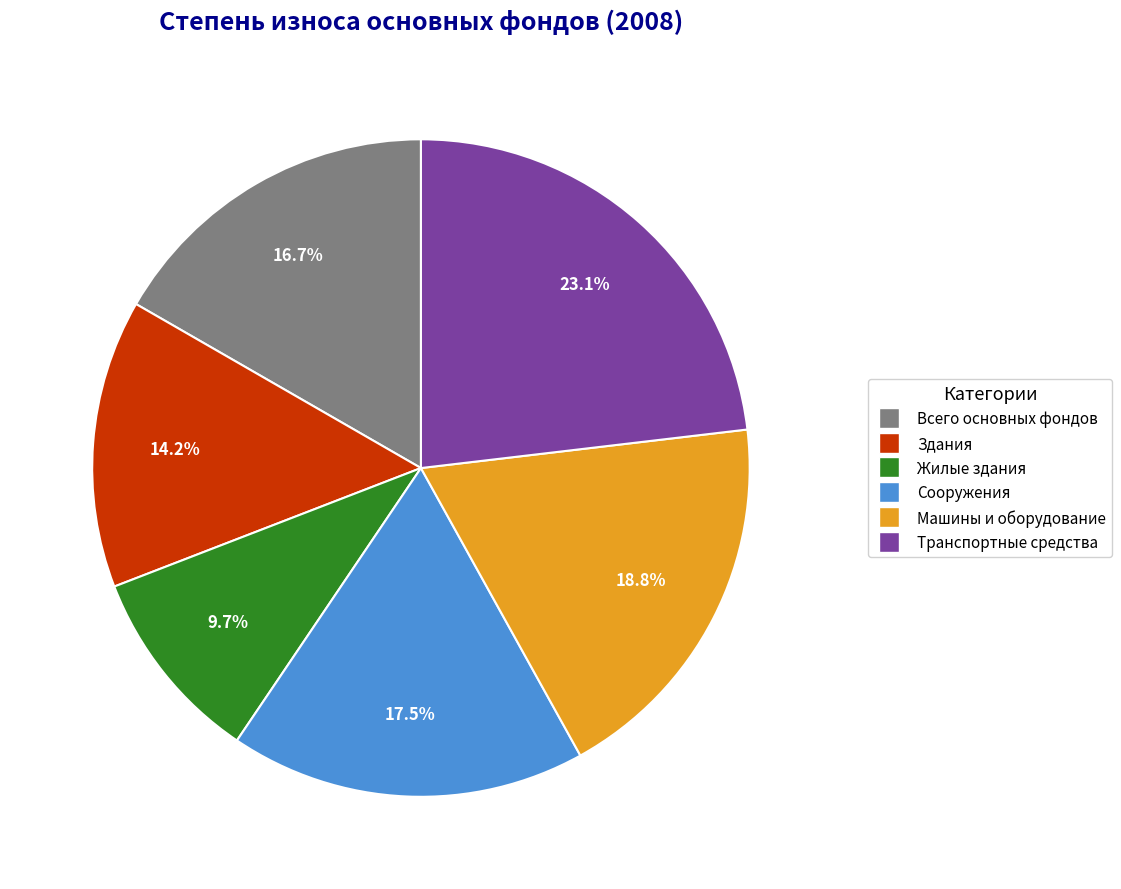

Which category has the smallest portion of the pie?

Жилые здания